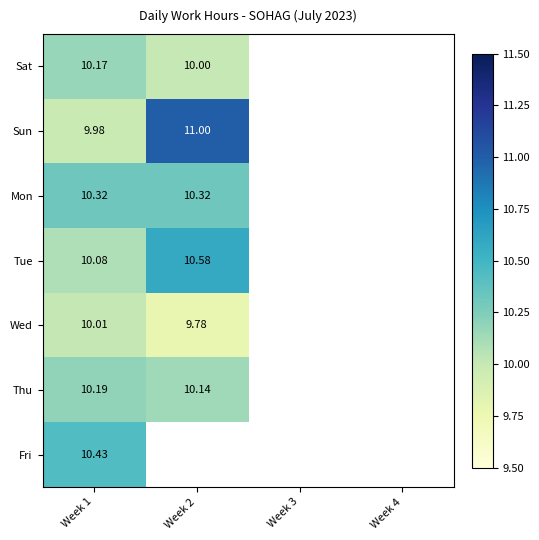

True or false: Thu has a value of 14.8 at Week 2.

False